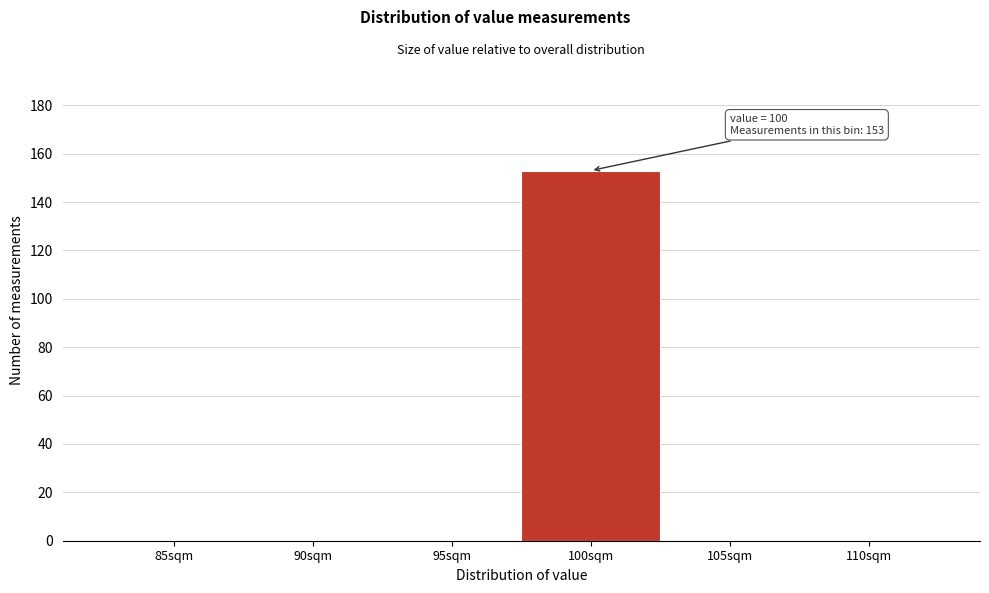

The chart shows a value of 0 at 85sqm. True or false?

True